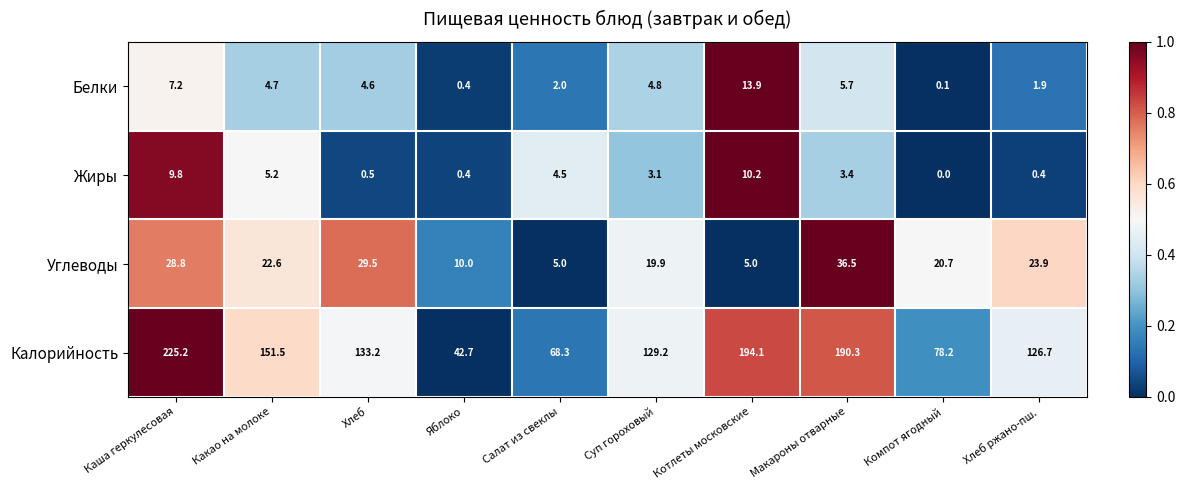

Between Какао на молоке and Компот ягодный, which series saw the biggest shift?

Калорийность